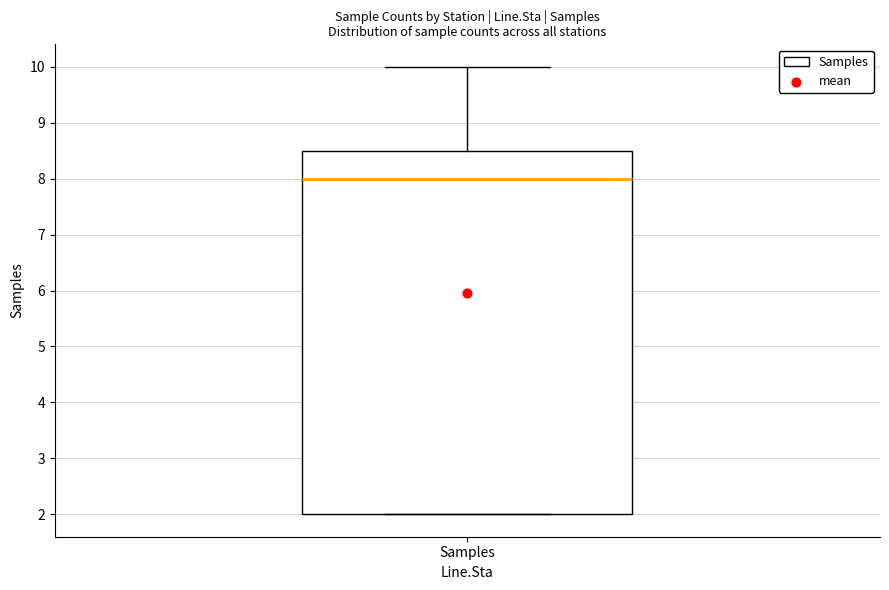

Transcribe this box plot: give where the median line is, the range the box spans, and where the two whiskers end, as read against the y-axis. The values are not printed on the chart, so give them approximately, as read against the axis.

median 8.0, box 2.0 to 8.5, whiskers 2.0 to 10.0